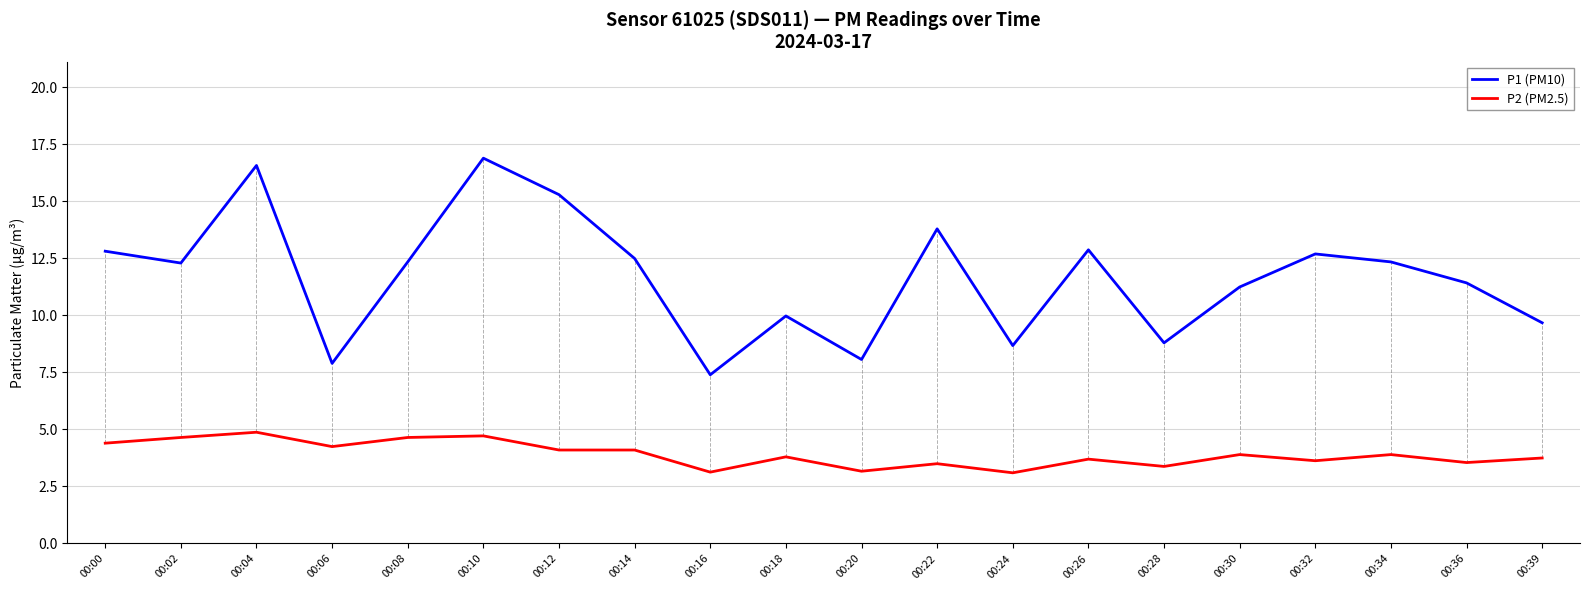

Rank the series at 00:20 from lowest to highest value.

P2 (PM2.5), P1 (PM10)